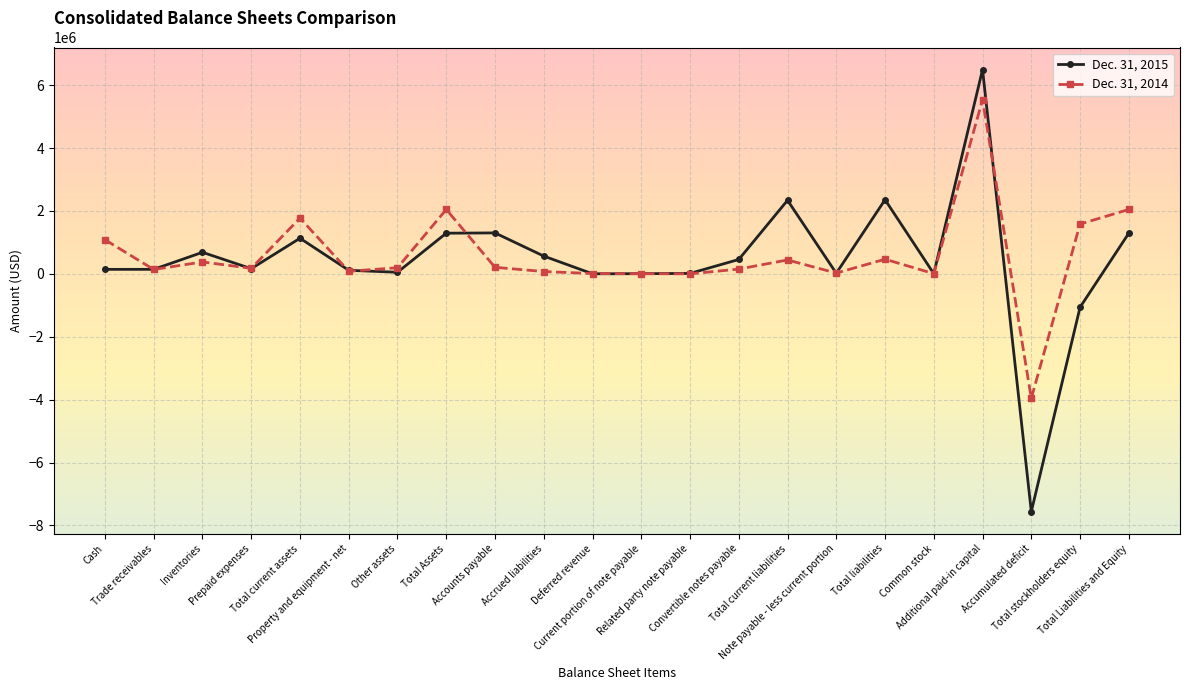

What is the sum of all Dec. 31, 2015 values?

9927772